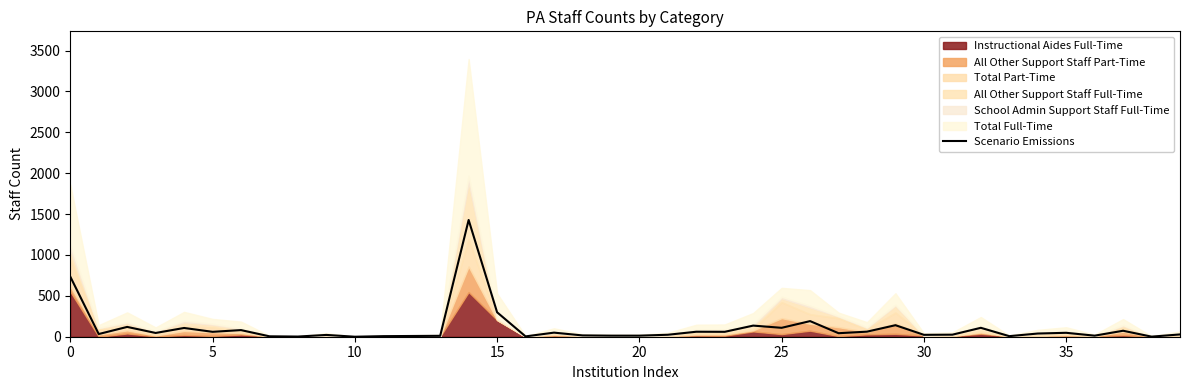

What is the sum of all values?

4254